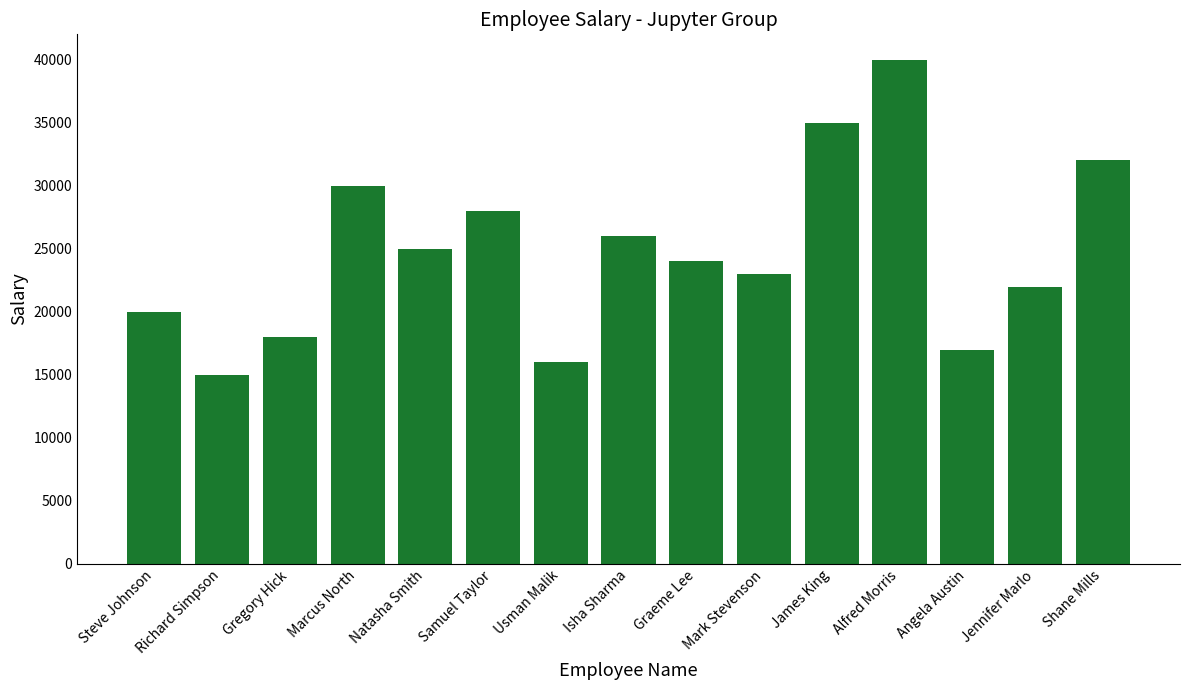

True or false: the data shows 38355 at Samuel Taylor.

False